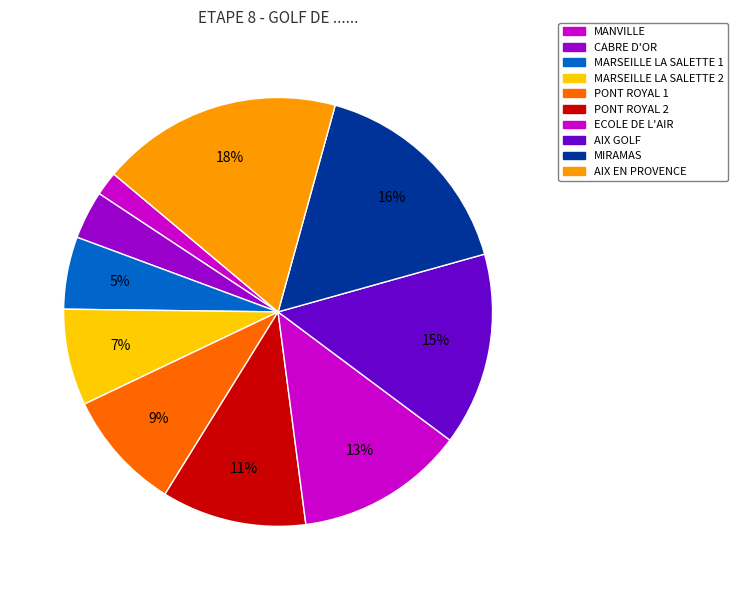

Rank the categories by value from lowest to highest.

MANVILLE, CABRE D'OR, MARSEILLE LA SALETTE 1, MARSEILLE LA SALETTE 2, PONT ROYAL 1, PONT ROYAL 2, ECOLE DE L'AIR, AIX GOLF, MIRAMAS, AIX EN PROVENCE